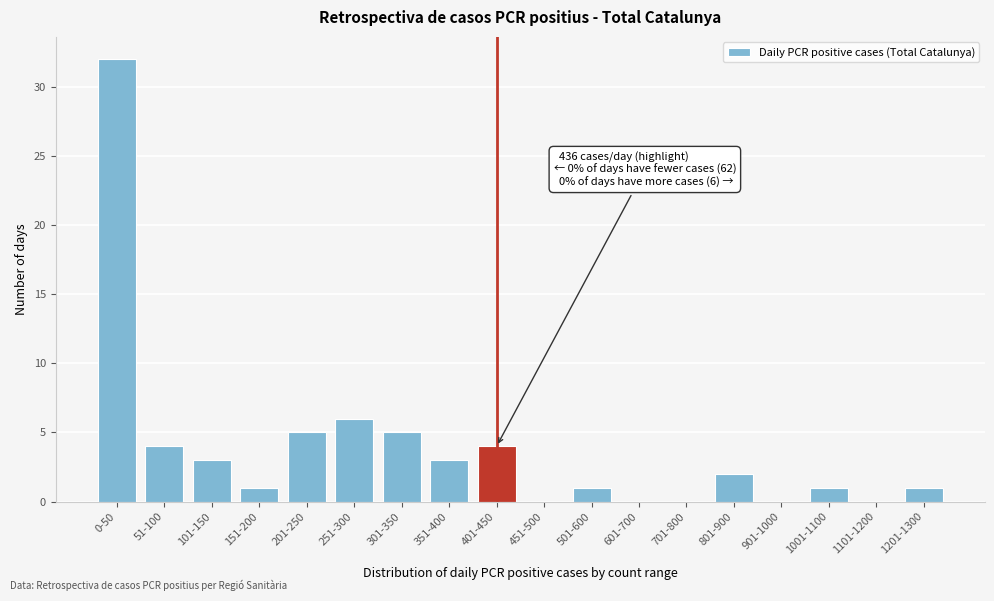

Reading left to right, transcribe all the data shown in this chart.

0-50=32	51-100=4	101-150=3	151-200=1	201-250=5	251-300=6	301-350=5	351-400=3	401-450=4	451-500=0	501-600=1	601-700=0	701-800=0	801-900=2	901-1000=0	1001-1100=1	1101-1200=0	1201-1300=1